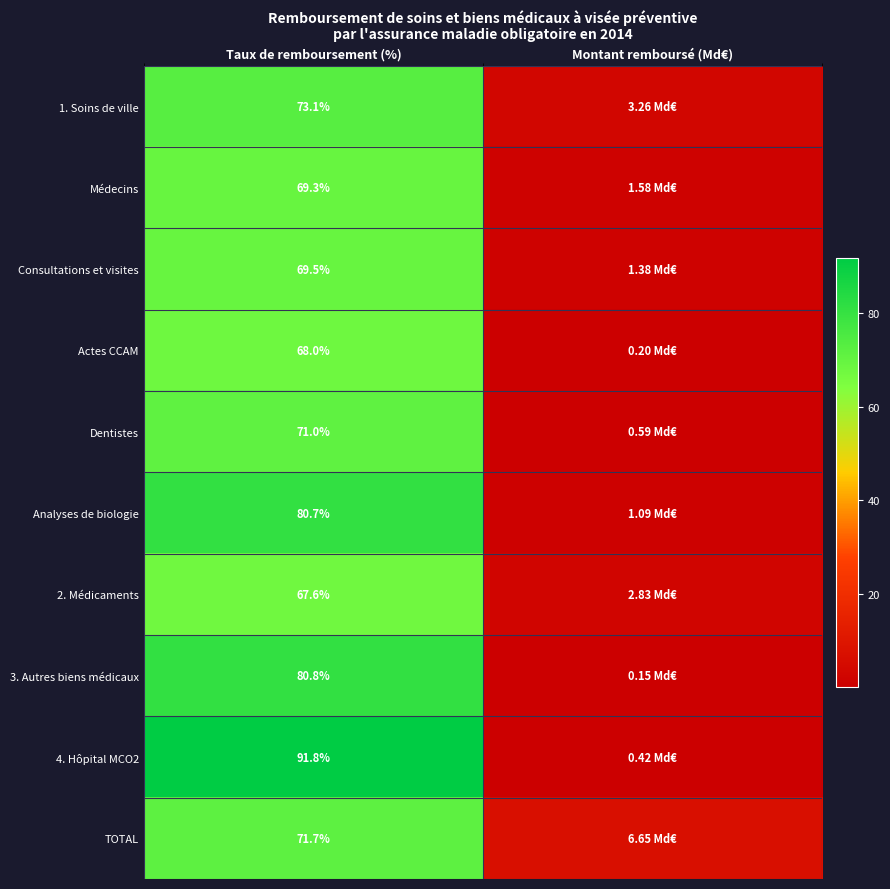

Is the value of 2. Médicaments at Taux de remboursement (%) greater than the value of 3. Autres biens médicaux at Montant remboursé (Md€)?

Yes